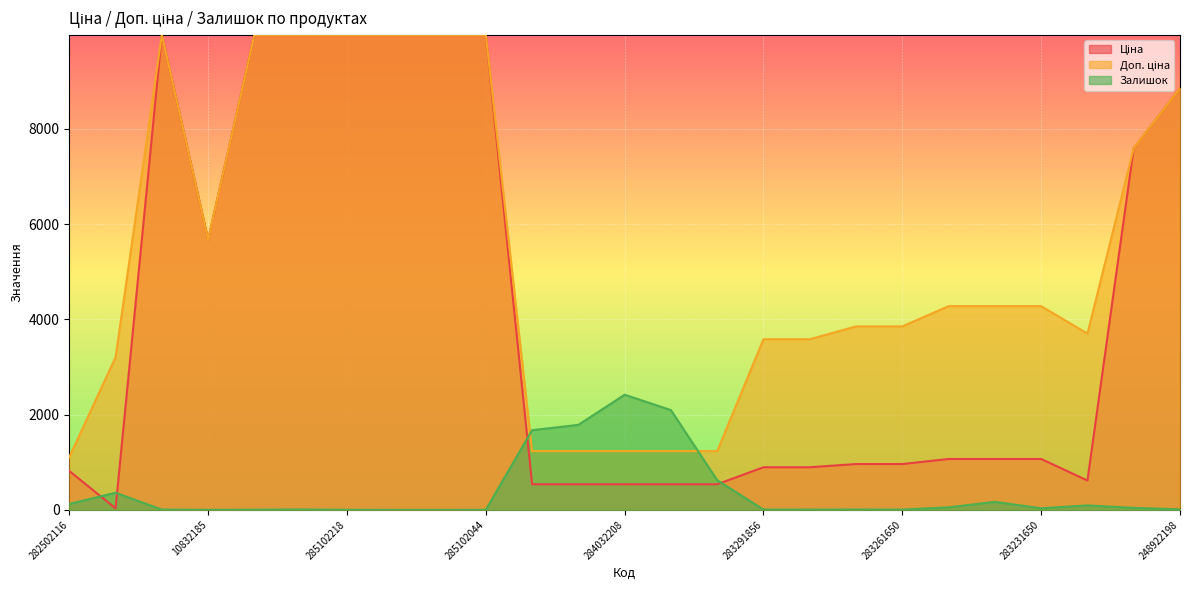

What are all the series names shown in the legend?

Ціна, Доп. ціна, Залишок